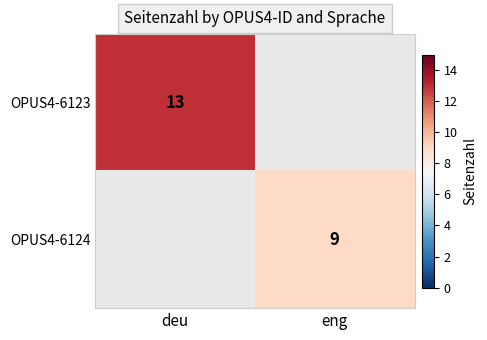

The OPUS4-6123 series shows 5 at deu. True or false?

False